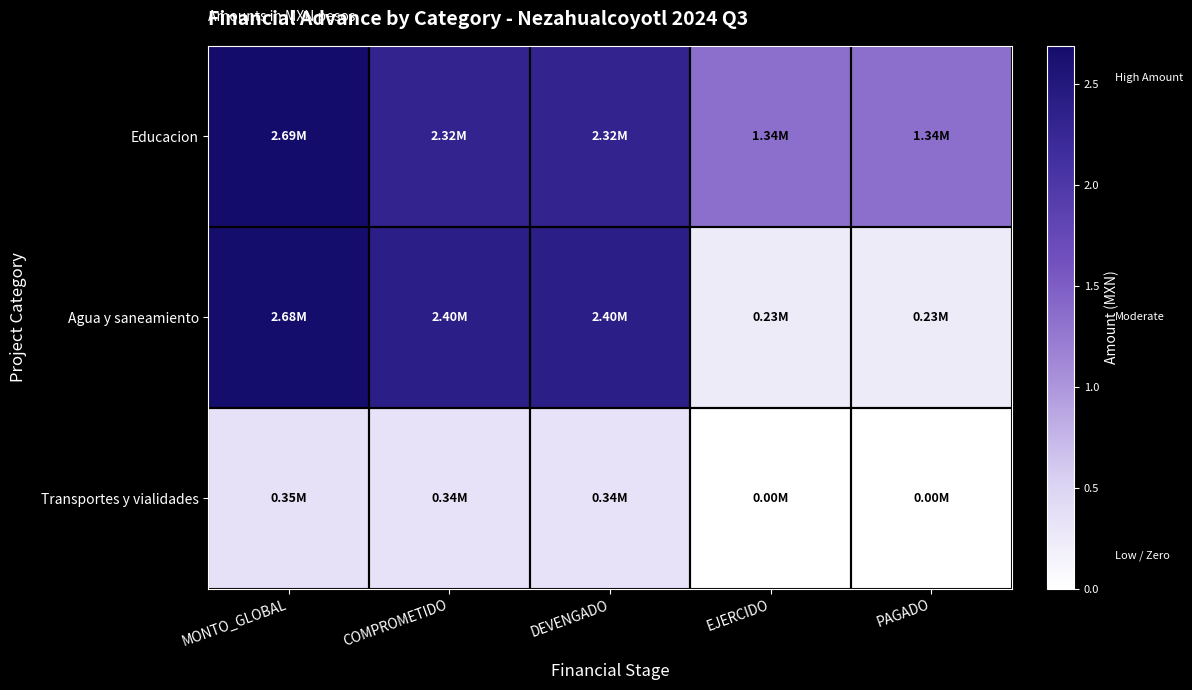

Which series has the largest range (max minus min)?

Agua y saneamiento